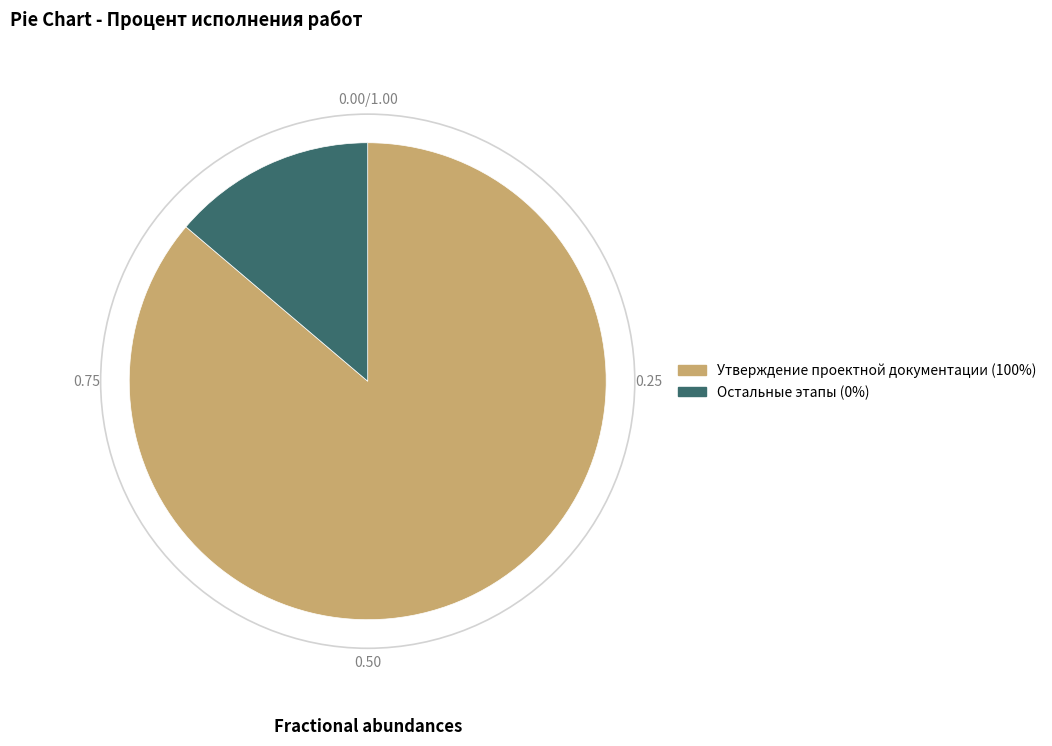

Is there any slice that represents more than half of the pie?

Yes